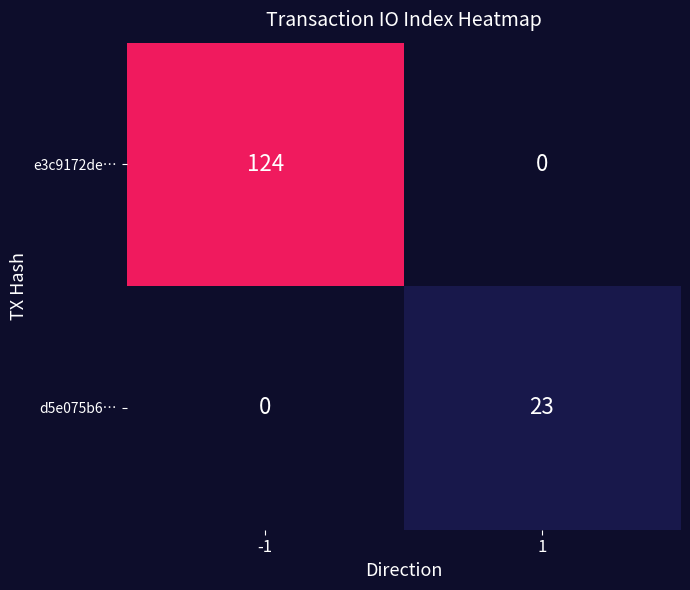

True or false: d5e075b6… has a value of 23 at 1.

True